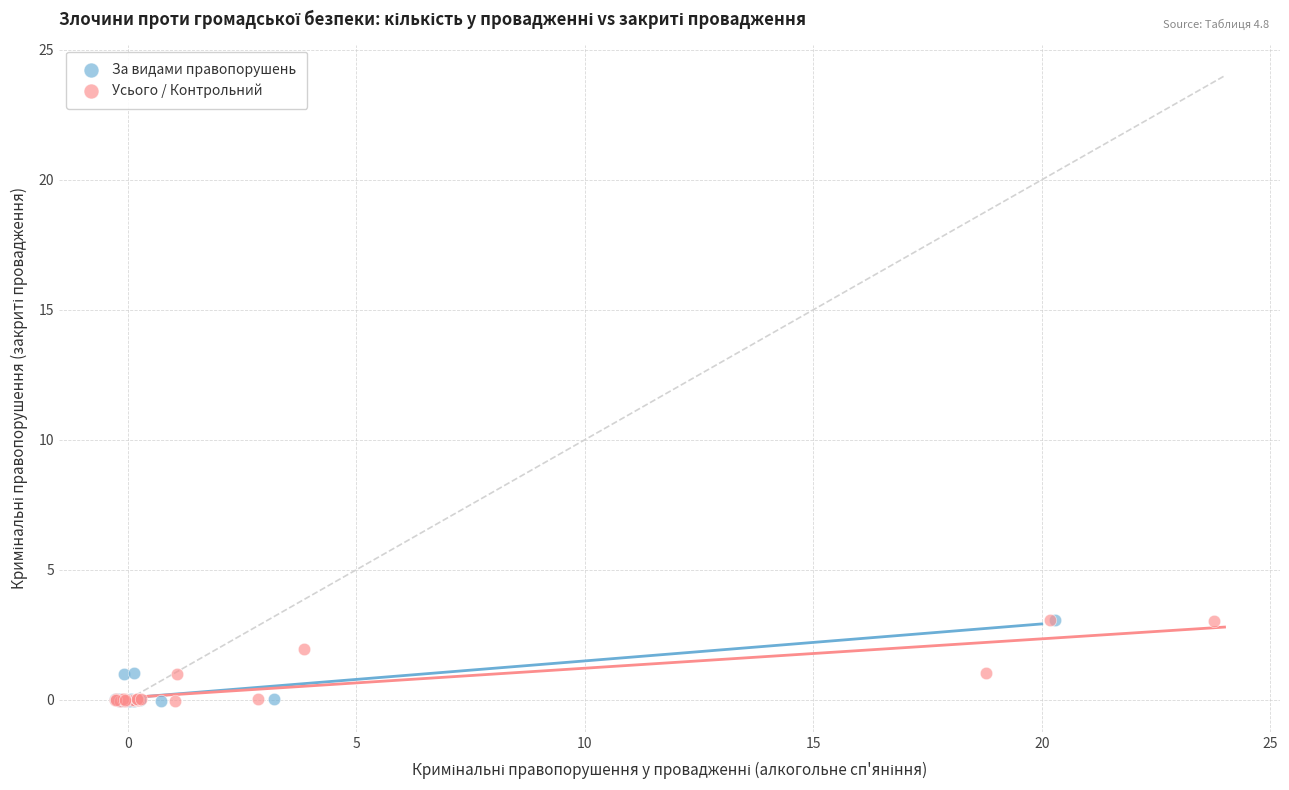

What are all the series names shown in the legend?

За видами правопорушень, Усього / Контрольний